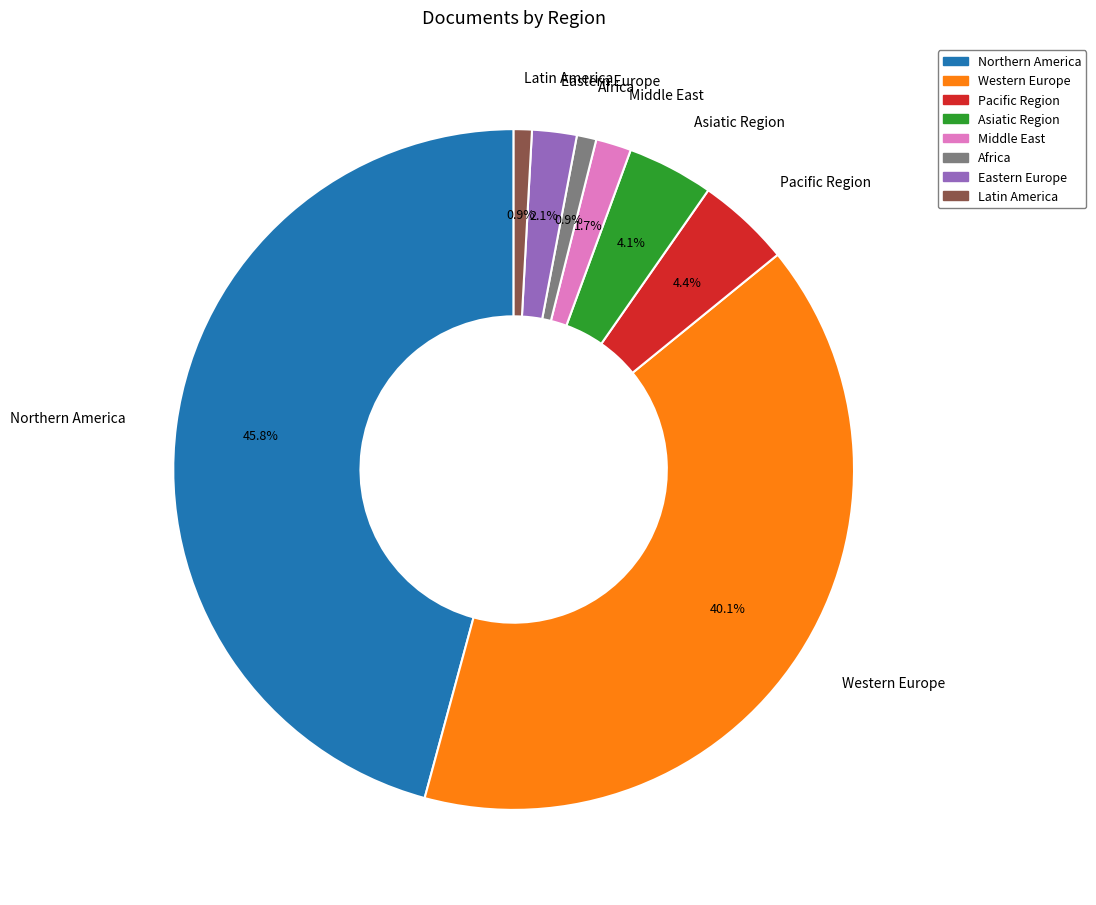

Which slice is the largest?

Northern America